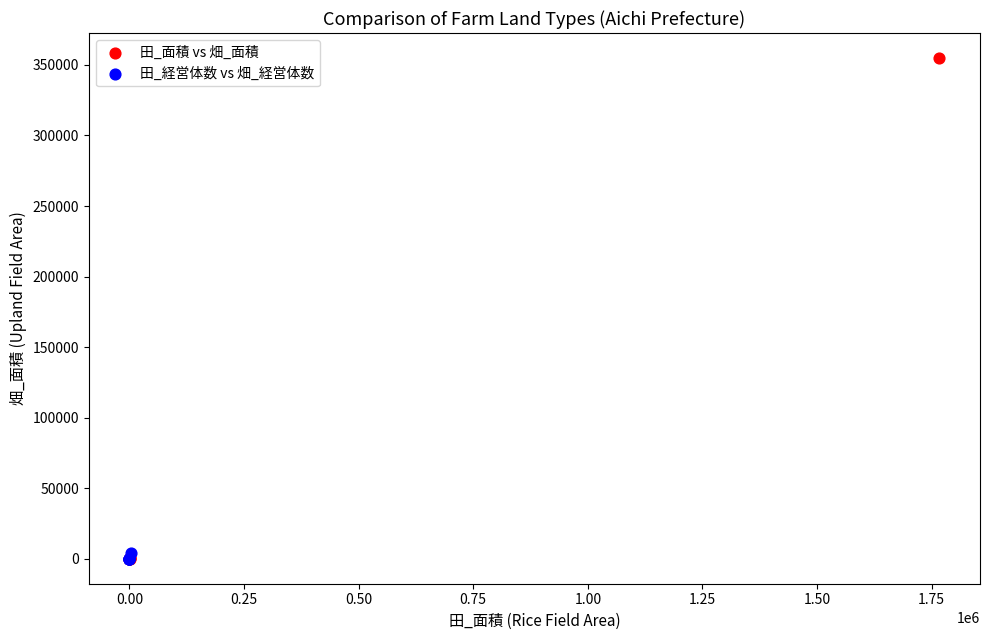

Which series contains the highest Y value?

田_面積 vs 畑_面積